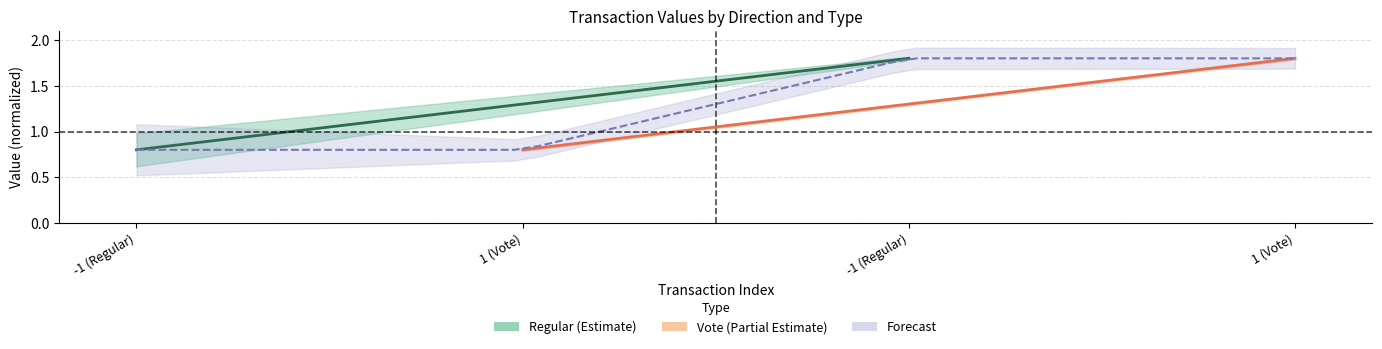

True or false: Regular center has a value of 0.8 at -1 (Regular).

True